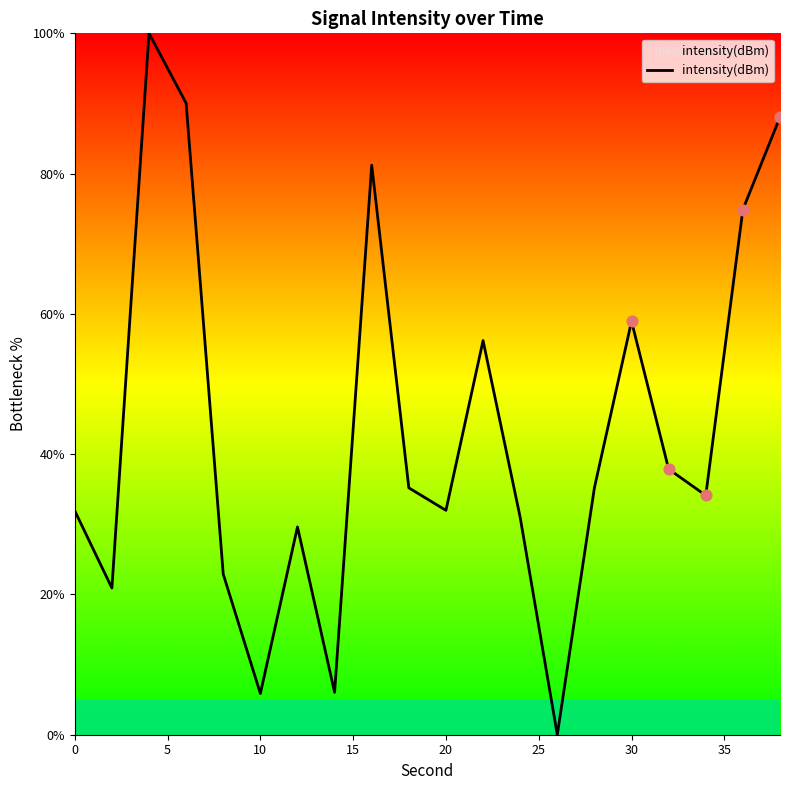

What is the greatest value displayed?

100.0